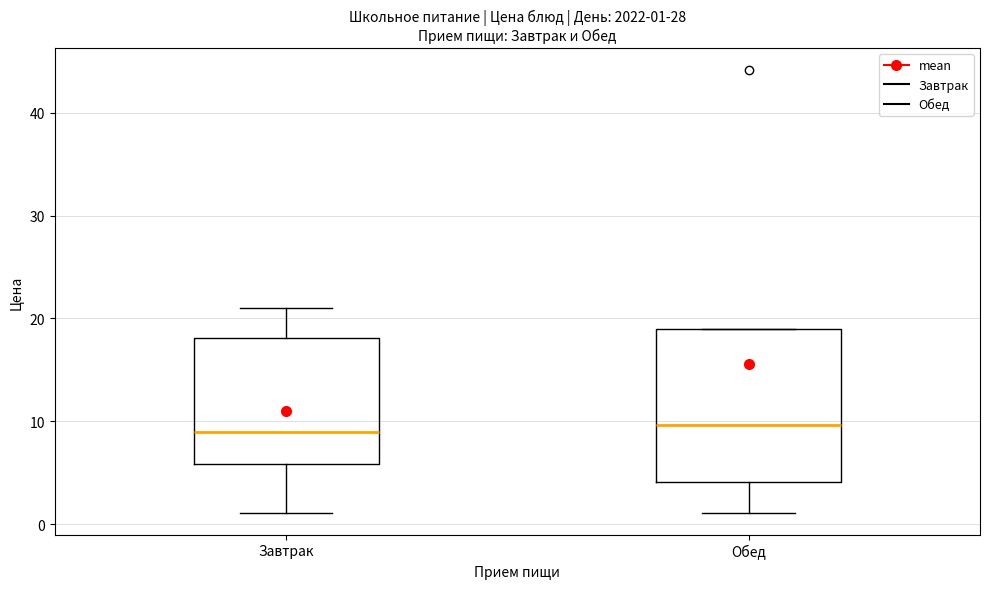

Comparing the boxes themselves (not the whiskers), which one is the tallest?

Обед